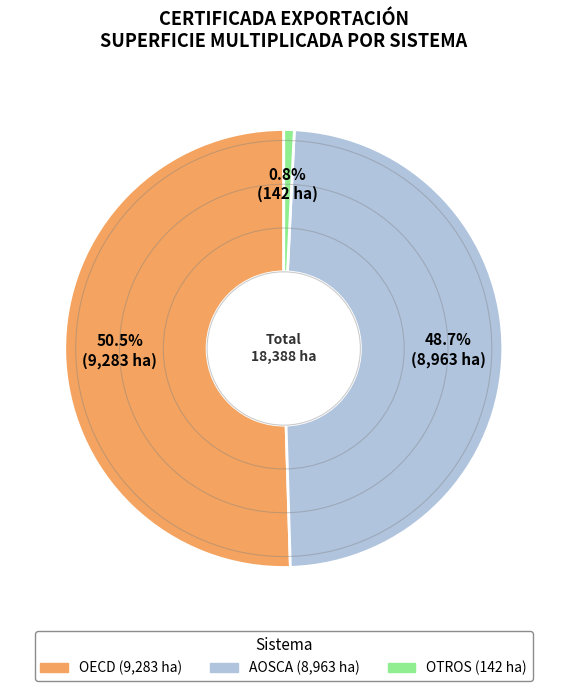

Which has a higher value, OTROS or AOSCA?

AOSCA